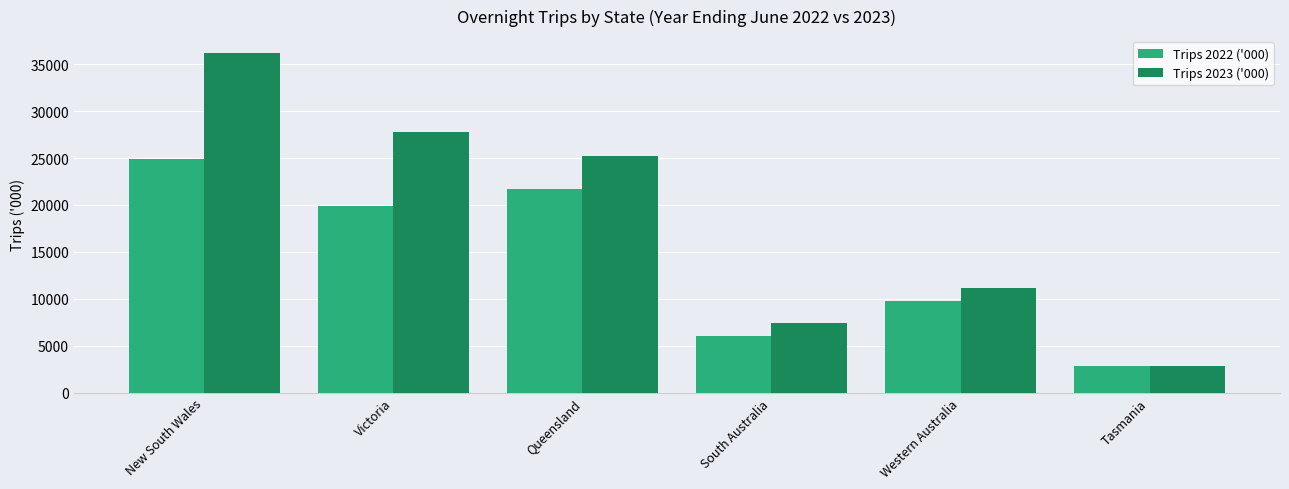

Which series has the largest range (max minus min)?

Trips 2023 ('000)